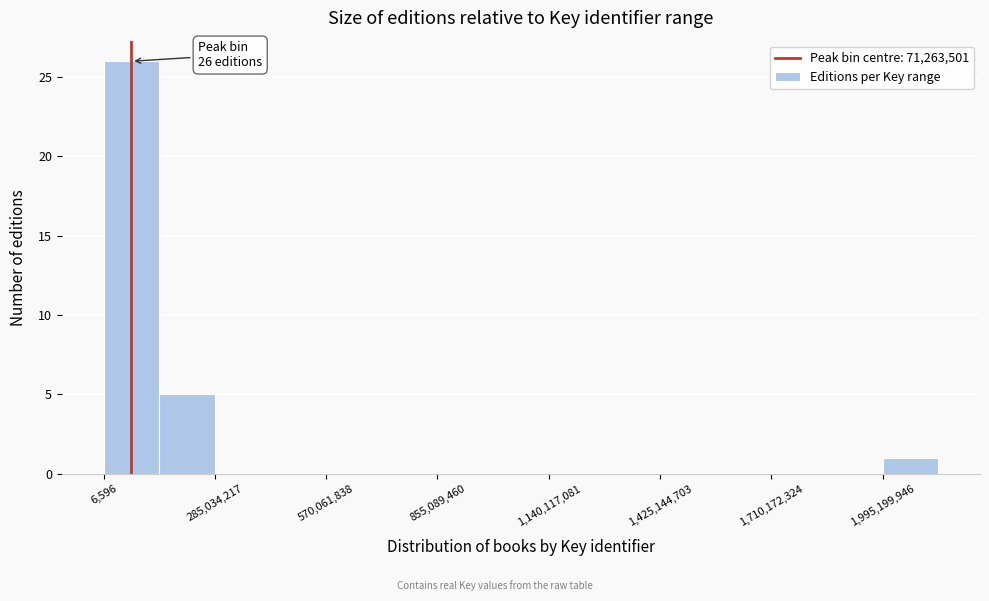

Read against the x-axis, roughly where is the centre of the tallest bar?

50000000